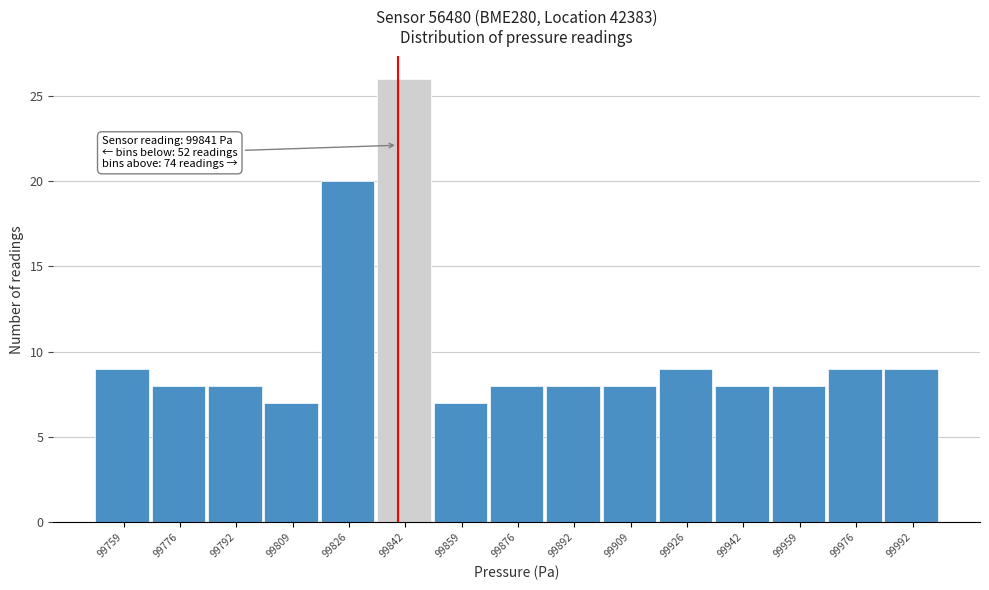

Over which range of the x-axis is the bar tallest?

99834 to 99852